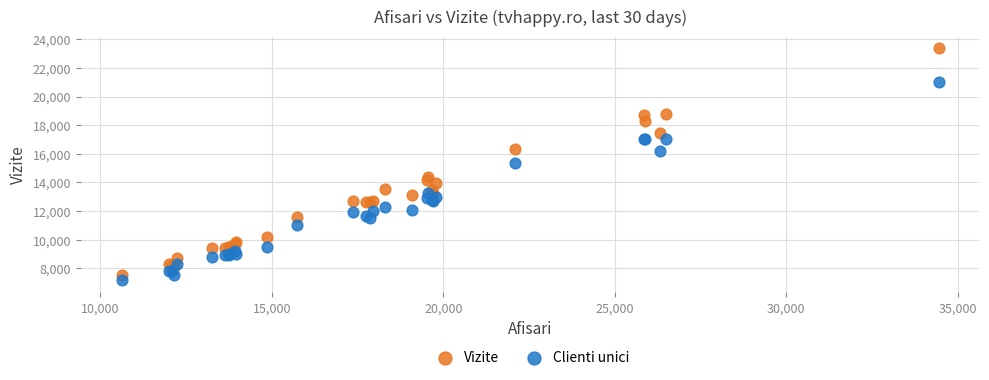

Which series contains the lowest Y value?

Clienti unici